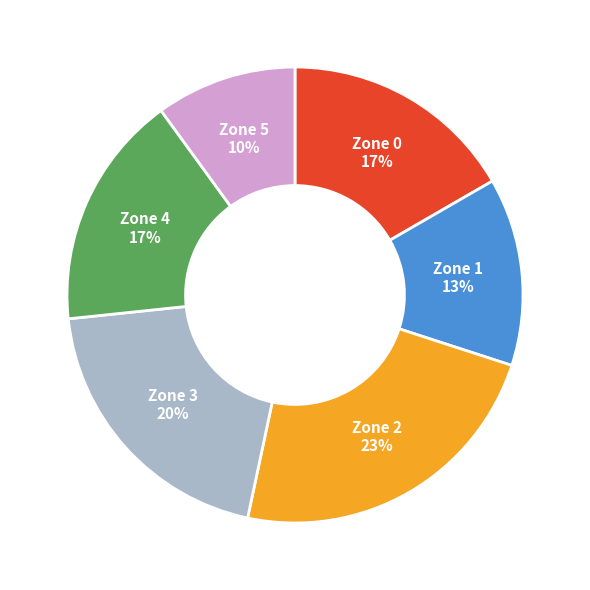

What is the ratio of the value at Zone 1 to the value at Zone 2?

0.6